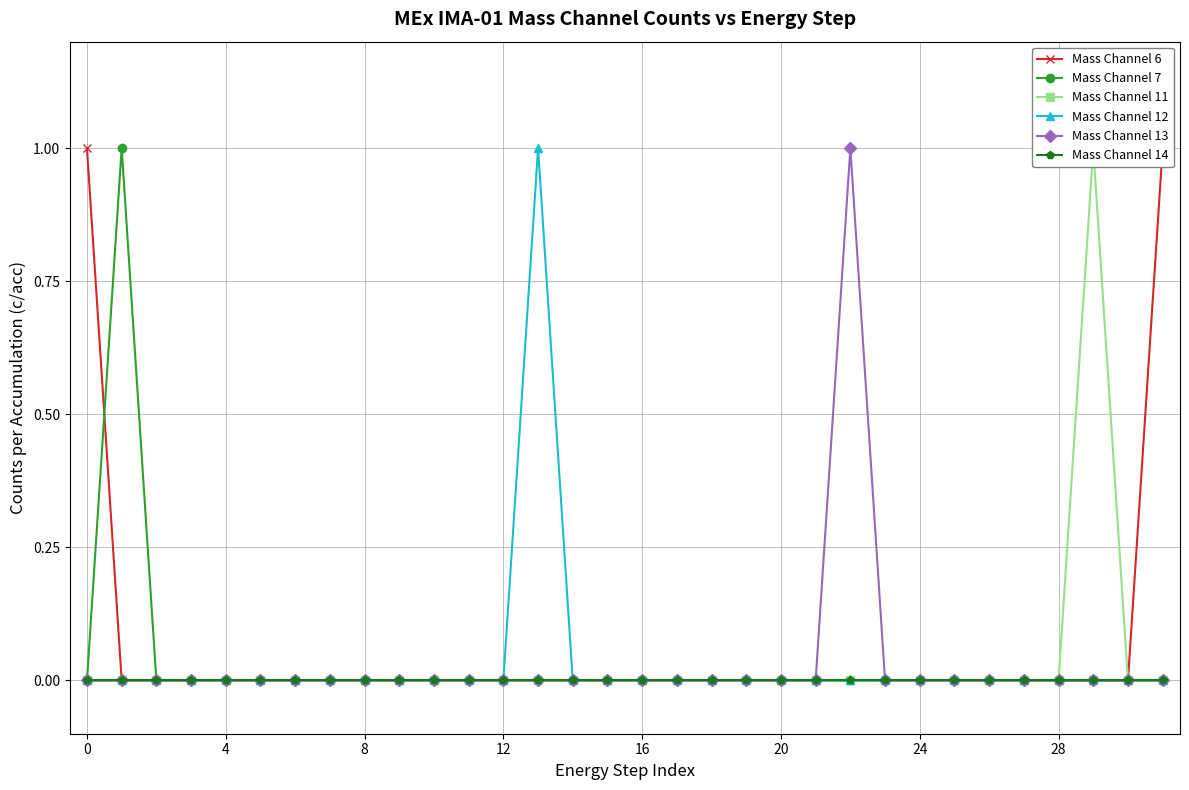

The Mass Channel 13 series shows 0 at 20. True or false?

True